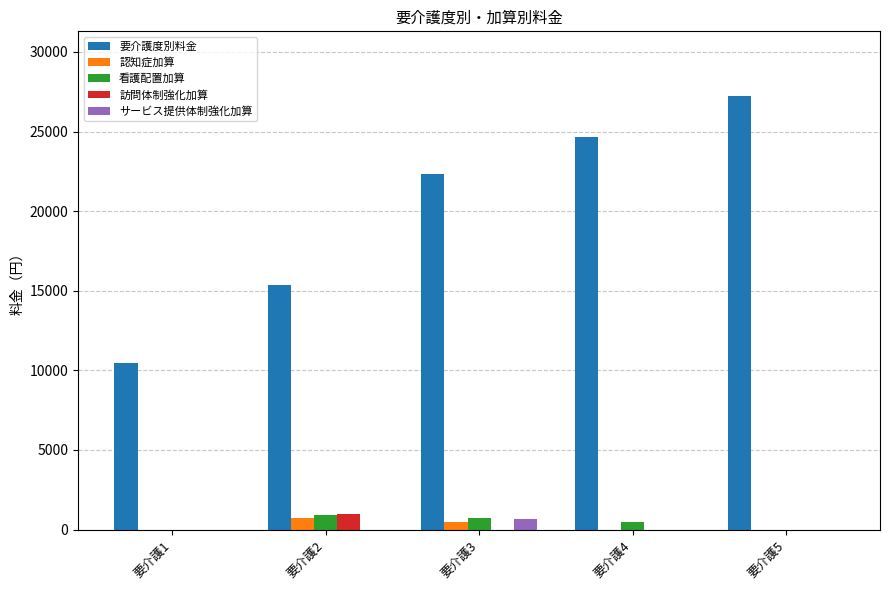

How many groups of bars are there?

5